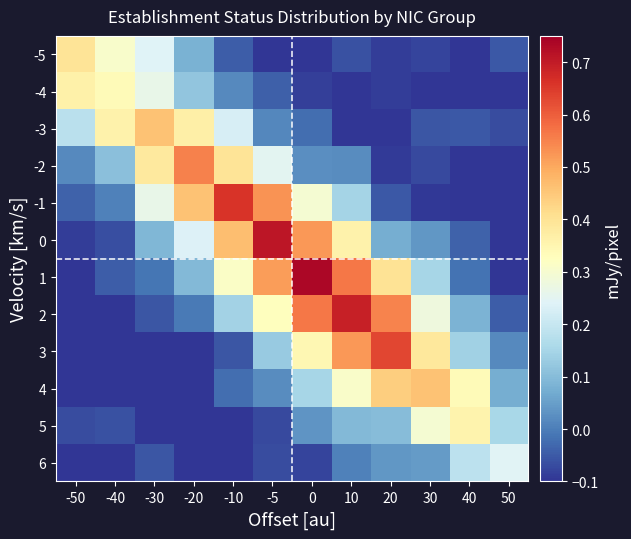

List the series in order of their peak value, lowest first.

6, 5, -4, -5, 4, -3, -2, 3, -1, 2, 0, 1